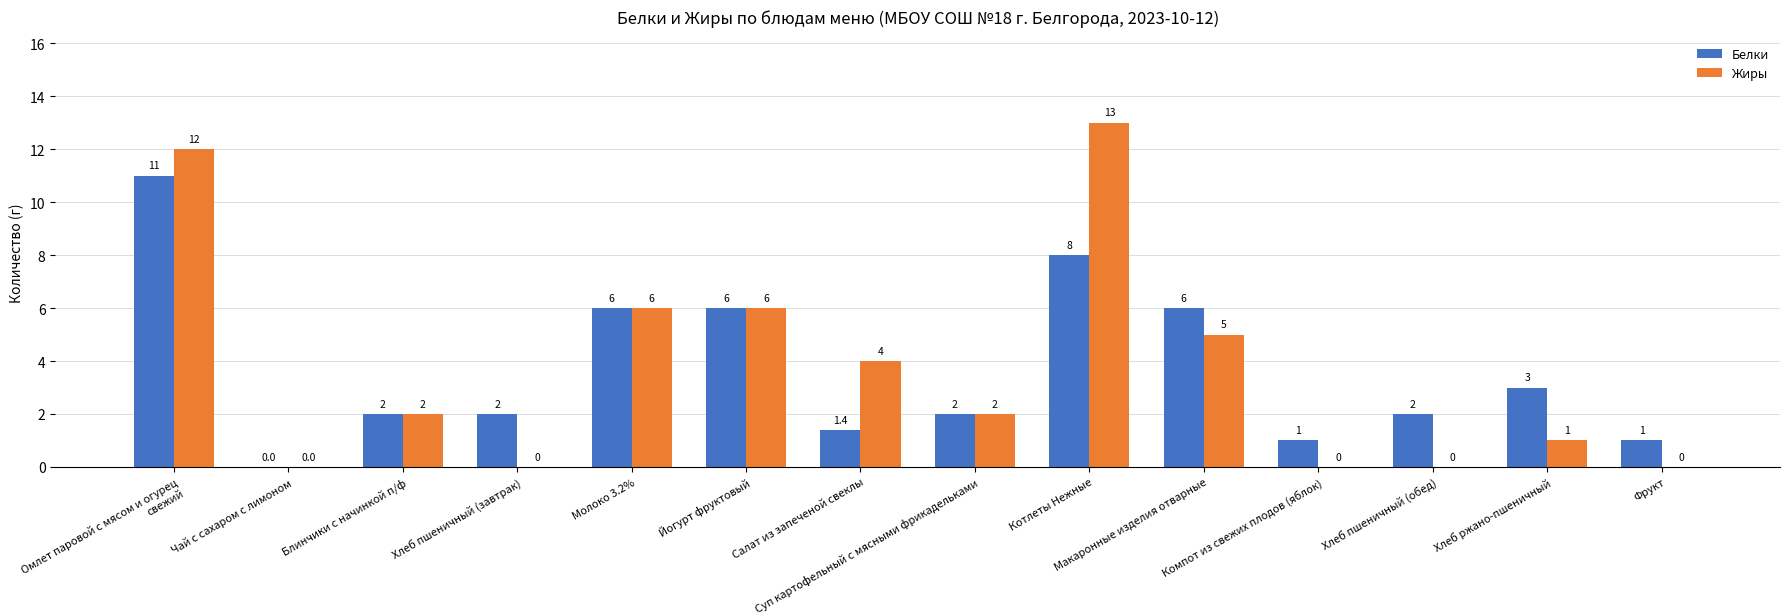

How many data points does each series have?

14